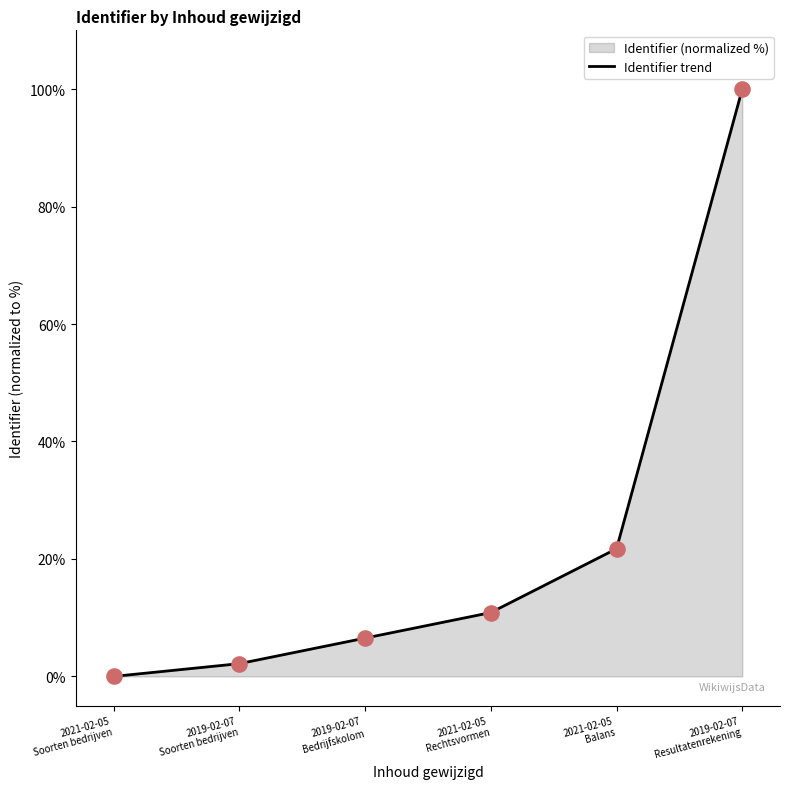

What is the ratio of the value at 2021-02-05
Balans to the value at 2019-02-07
Bedrijfskolom?

3.3